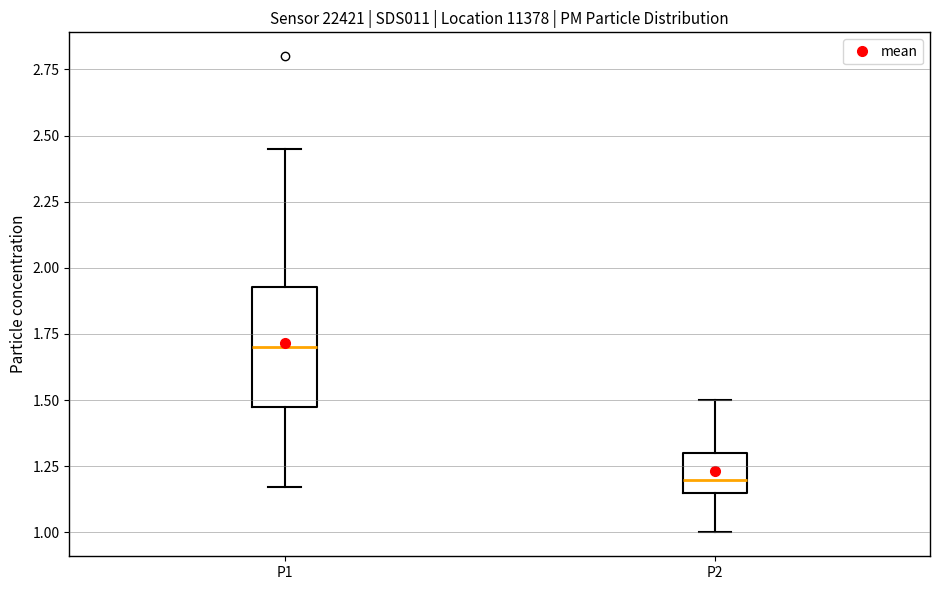

Where does the lower whisker of the box for P1 end on the y-axis? The values are not printed on the chart, so give them approximately, as read against the axis.

1.15